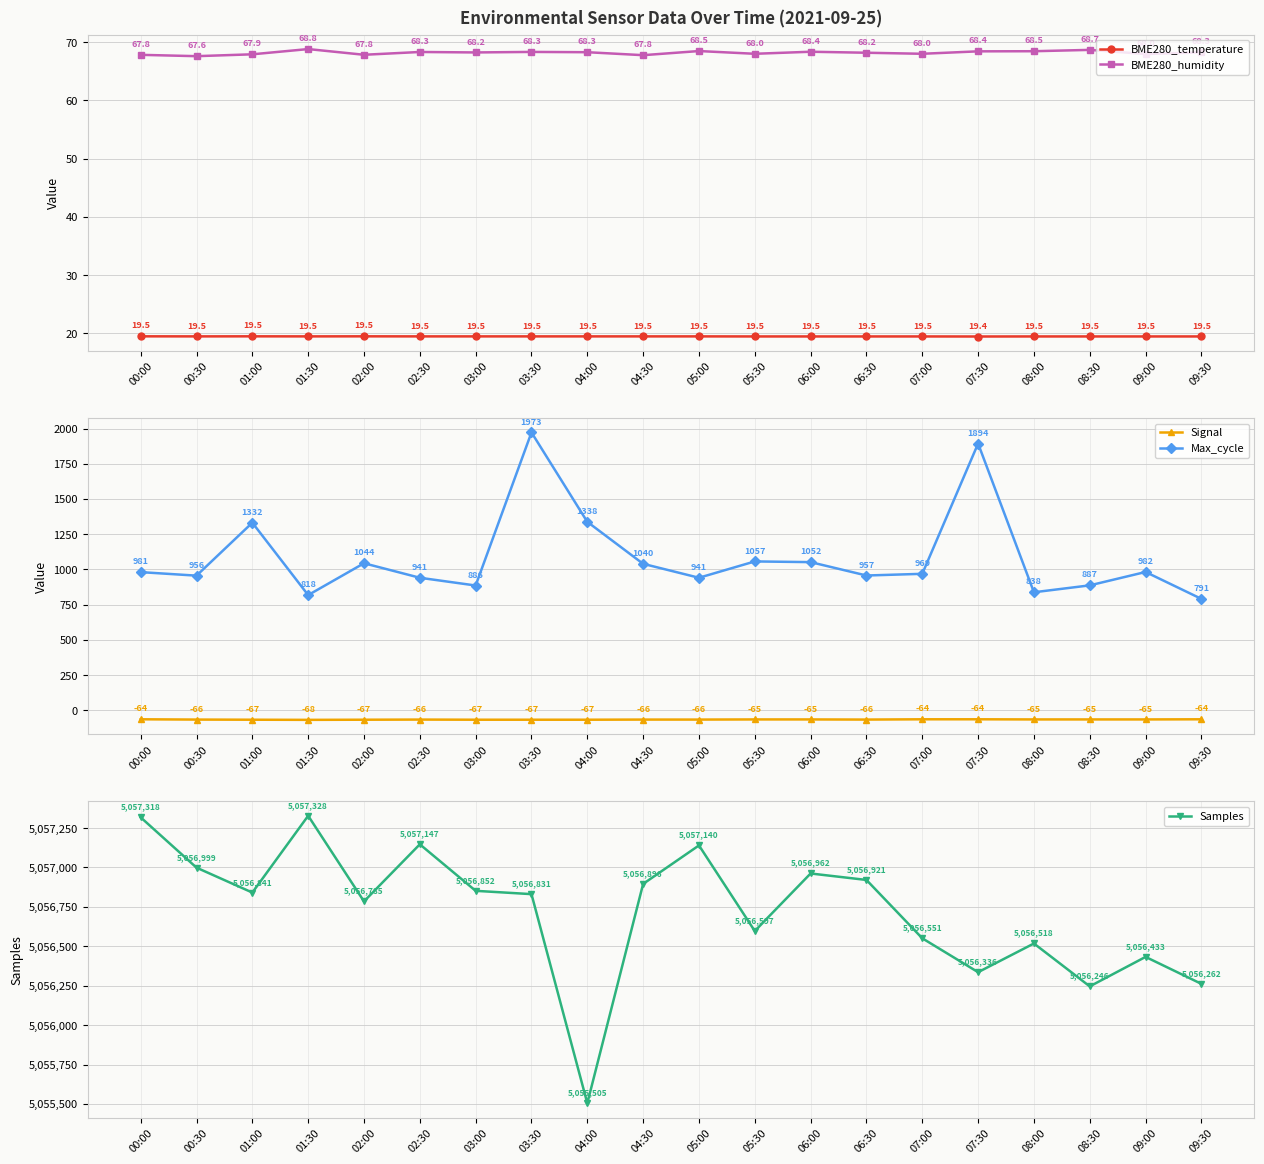

Reading left to right, transcribe all the data shown in this chart.

BME280_temperature: 00:00=19.5	00:30=19.5	01:00=19.5	01:30=19.5	02:00=19.5	02:30=19.5	03:00=19.5	03:30=19.5	04:00=19.5	04:30=19.5	05:00=19.5	05:30=19.5	06:00=19.5	06:30=19.5	07:00=19.5	07:30=19.4	08:00=19.5	08:30=19.5	09:00=19.5	09:30=19.5
BME280_humidity: 00:00=67.8	00:30=67.6	01:00=67.9	01:30=68.8	02:00=67.8	02:30=68.3	03:00=68.2	03:30=68.3	04:00=68.3	04:30=67.8	05:00=68.5	05:30=68.0	06:00=68.4	06:30=68.2	07:00=68.0	07:30=68.4	08:00=68.5	08:30=68.7	09:00=68.0	09:30=68.3
Signal: 00:00=-64.0	00:30=-66.0	01:00=-67.0	01:30=-68.0	02:00=-67.0	02:30=-66.0	03:00=-67.0	03:30=-67.0	04:00=-67.0	04:30=-66.0	05:00=-66.0	05:30=-65.0	06:00=-65.0	06:30=-66.0	07:00=-64.0	07:30=-64.0	08:00=-65.0	08:30=-65.0	09:00=-65.0	09:30=-64.0
Max_cycle: 00:00=981.0	00:30=956.0	01:00=1332.0	01:30=818.0	02:00=1044.0	02:30=941.0	03:00=886.0	03:30=1973.0	04:00=1338.0	04:30=1040.0	05:00=941.0	05:30=1057.0	06:00=1052.0	06:30=957.0	07:00=969.0	07:30=1894.0	08:00=838.0	08:30=887.0	09:00=982.0	09:30=791.0
Samples: 00:00=5057318.0	00:30=5056999.0	01:00=5056841.0	01:30=5057328.0	02:00=5056785.0	02:30=5057147.0	03:00=5056852.0	03:30=5056831.0	04:00=5055505.0	04:30=5056896.0	05:00=5057140.0	05:30=5056597.0	06:00=5056962.0	06:30=5056921.0	07:00=5056551.0	07:30=5056336.0	08:00=5056518.0	08:30=5056246.0	09:00=5056433.0	09:30=5056262.0